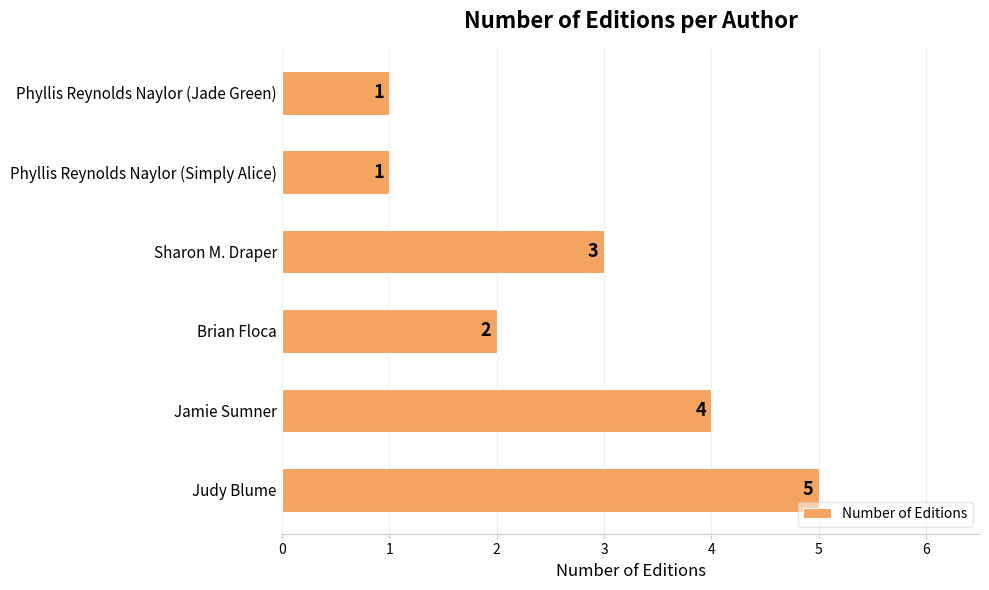

What is the difference between the maximum and minimum values?

4